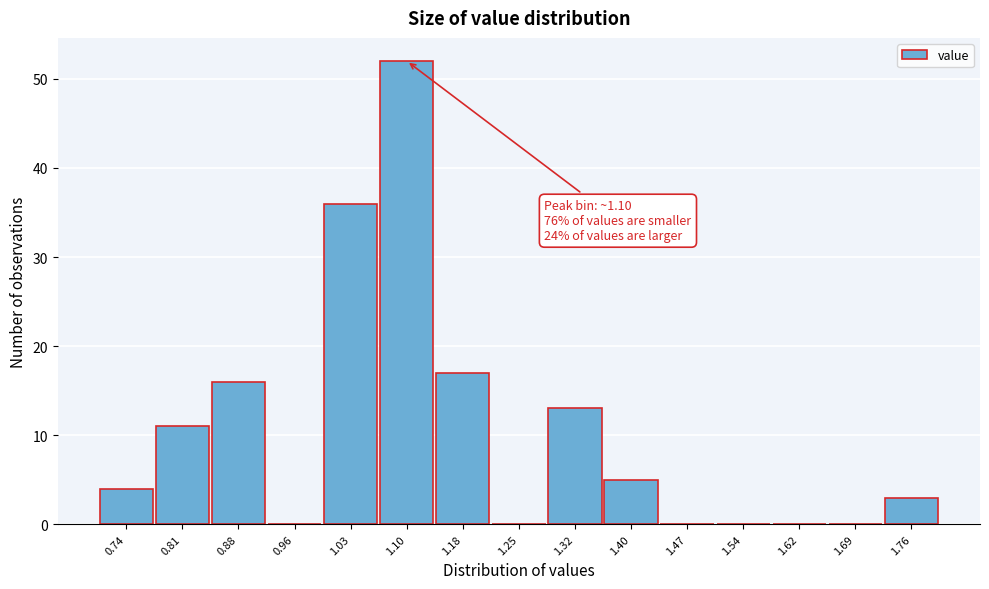

Which range on the x-axis has the tallest bar?

1.07 to 1.14